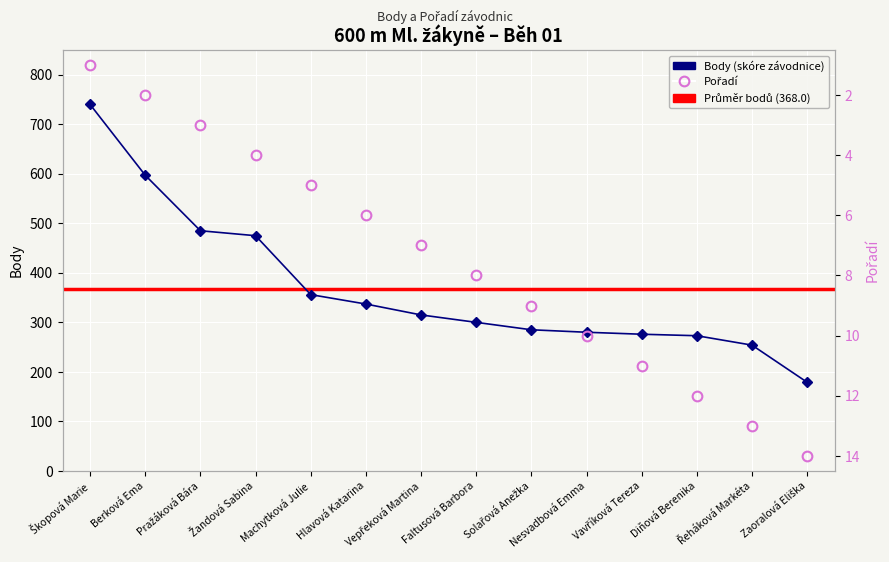

Which has a higher value, Berková Ema or Diňová Berenika?

Diňová Berenika